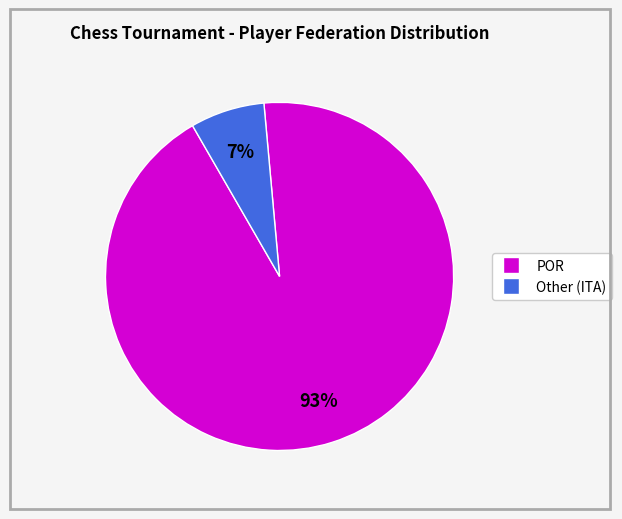

To the nearest percent, what is the difference between the largest and smallest slice percentages?

86%